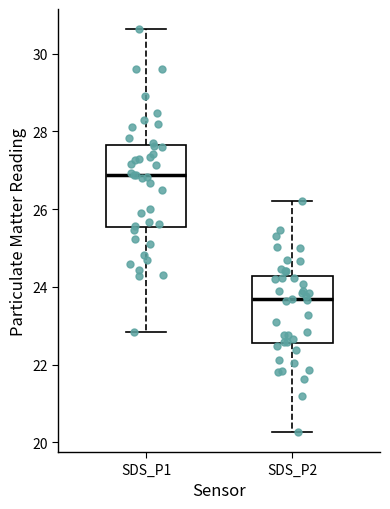

Which box's median line is the lowest?

SDS_P2